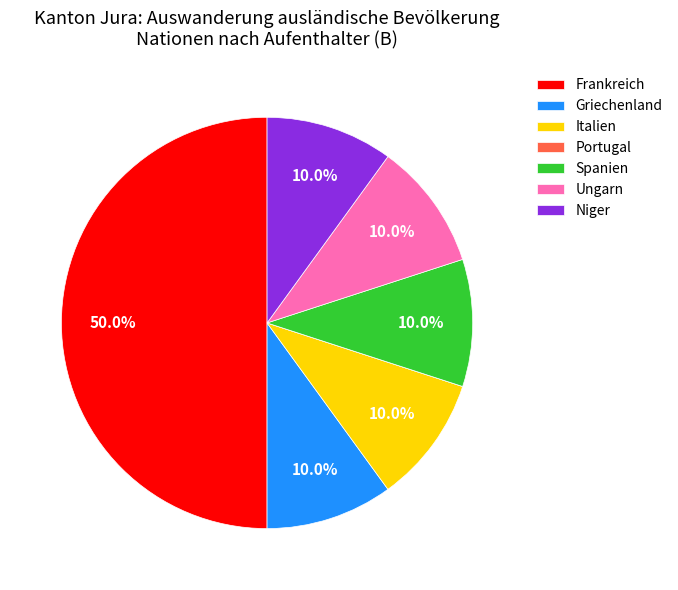

Does Niger account for over 50% of the chart?

No